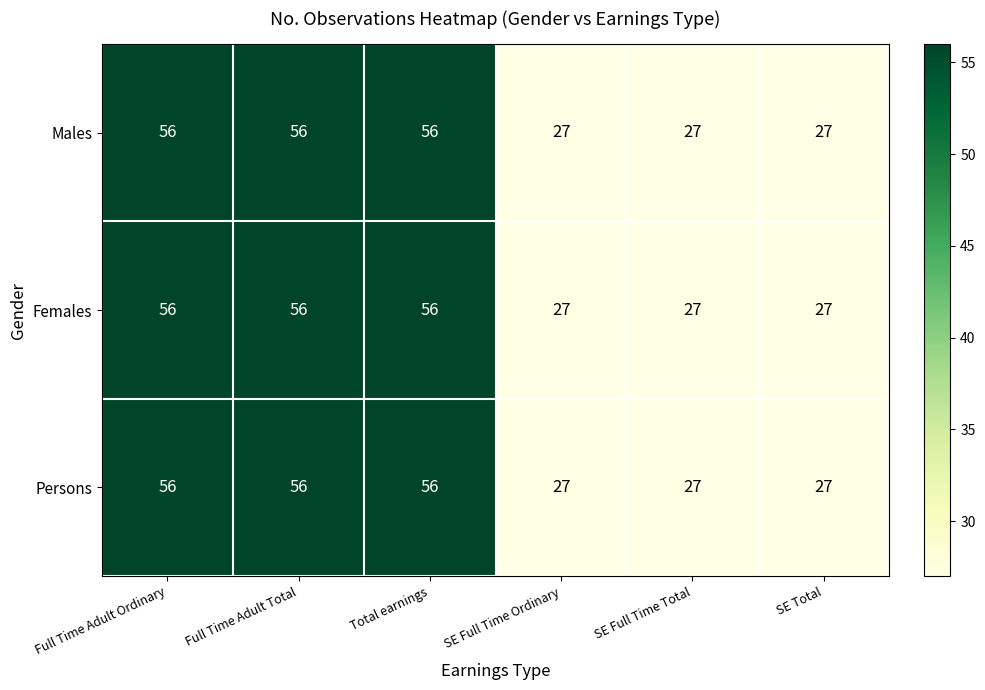

What is the sum of the Persons values at SE Total and Full Time Adult Ordinary?

83